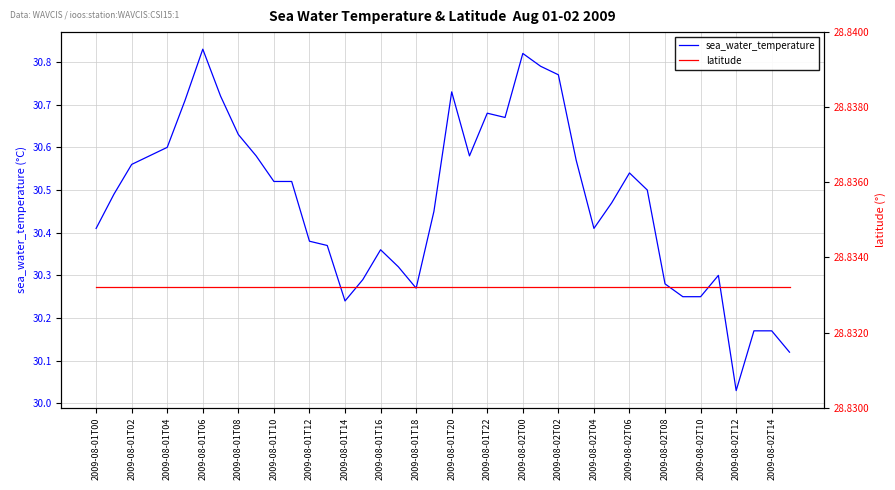

True or false: sea_water_temperature and latitude intersect in this chart.

False